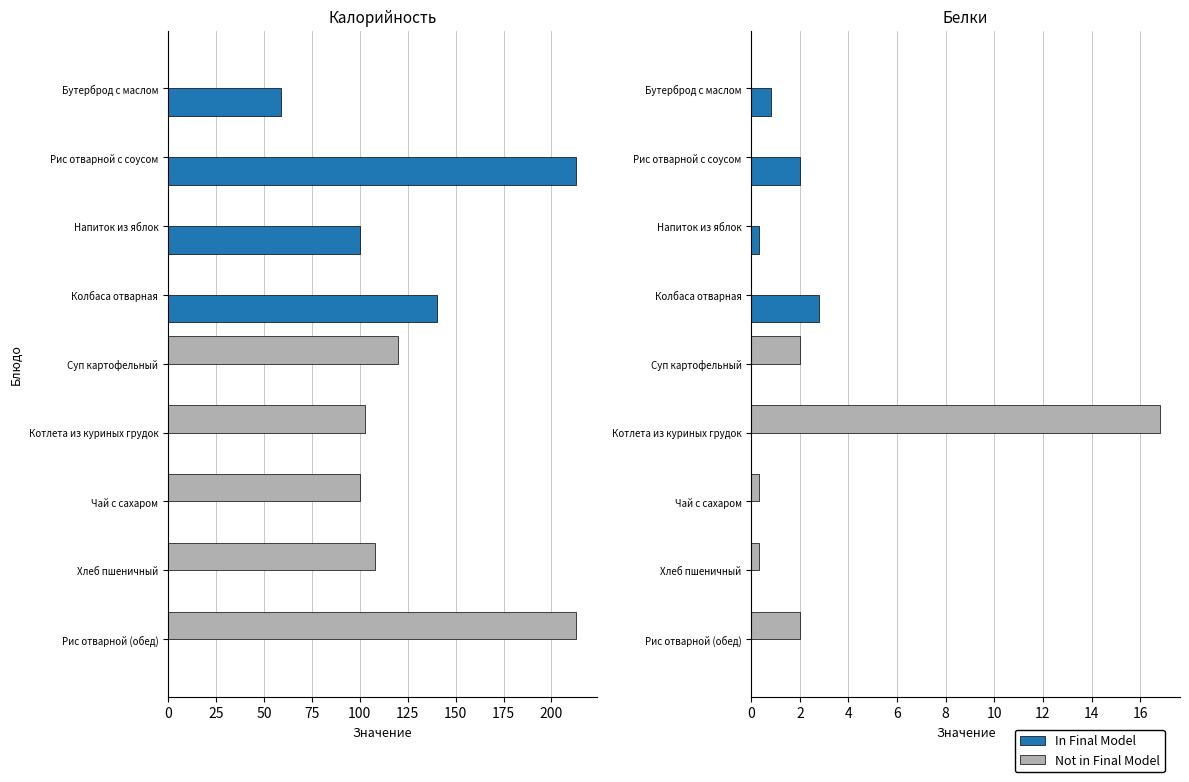

Is the value of Not in Final Model at Чай с сахаром greater than the value of In Final Model at Напиток из яблок?

No